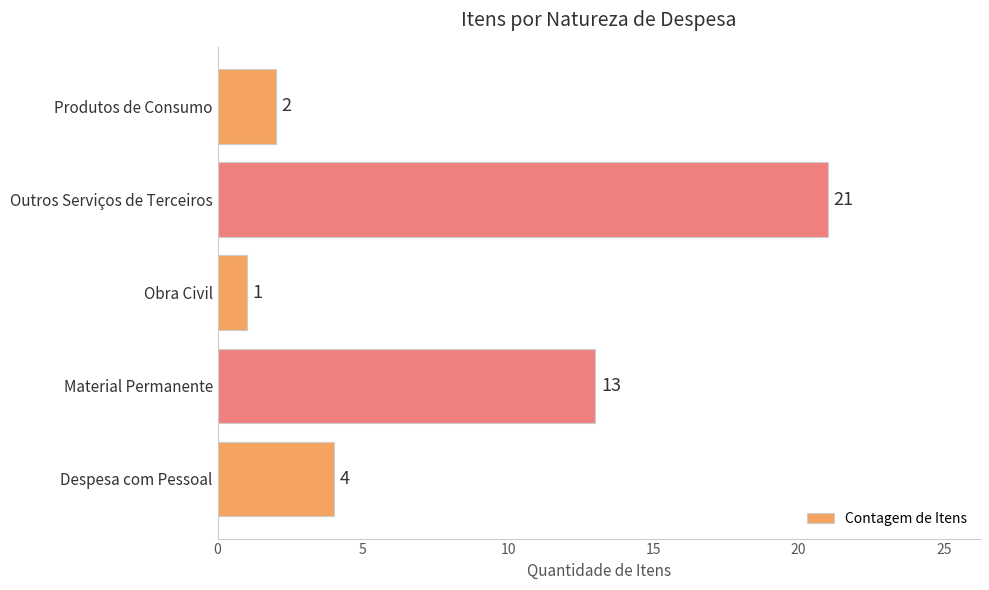

What is the difference between the second highest and minimum values?

12